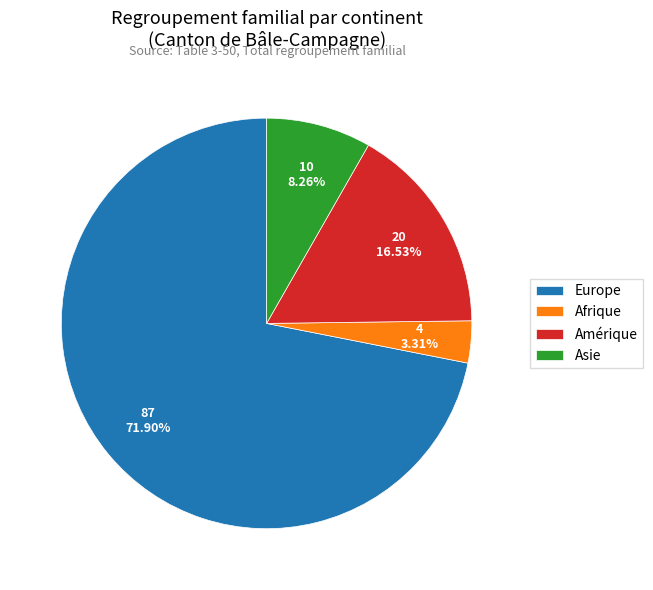

To the nearest percent, what is the average slice percentage?

25%